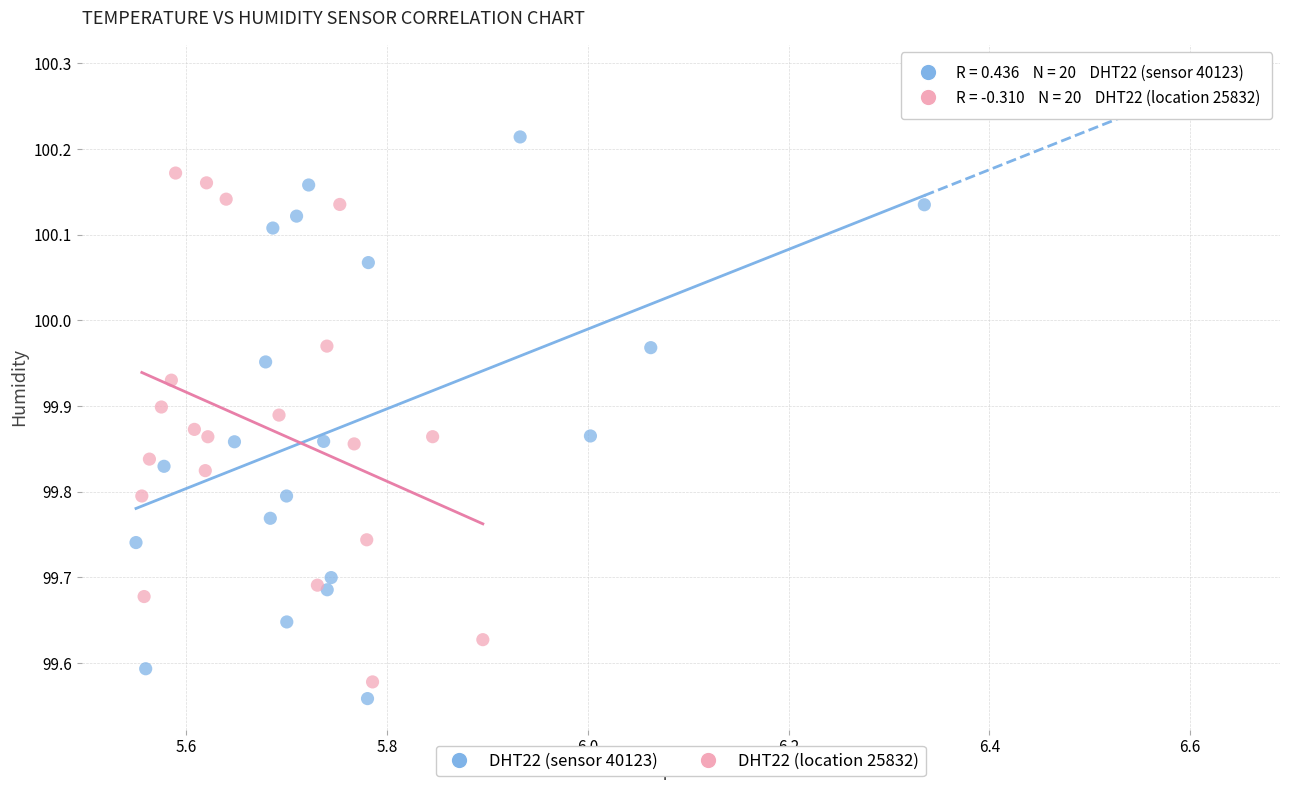

What are all the series names shown in the legend?

DHT22 (sensor 40123), DHT22 (location 25832)